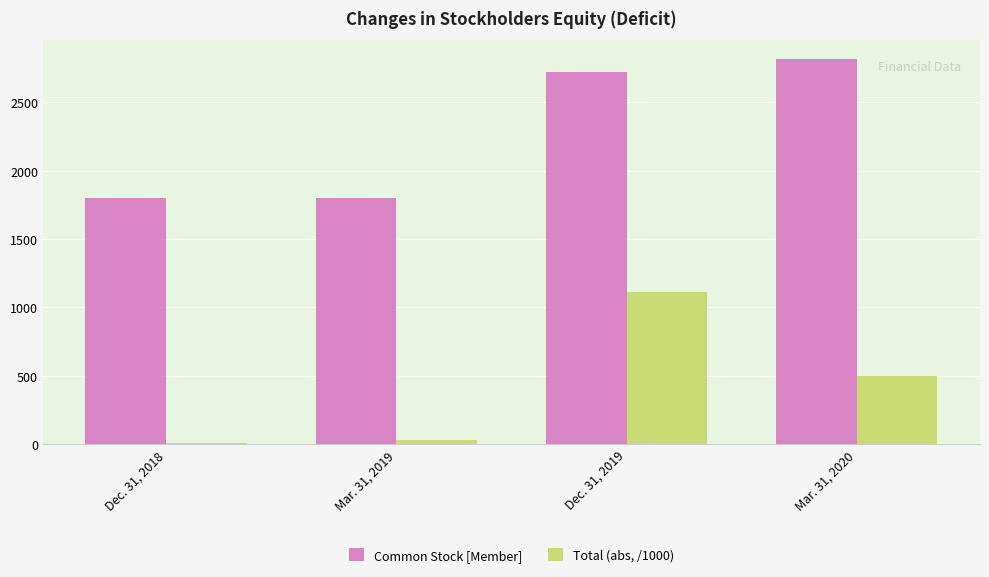

What is the maximum value for Common Stock [Member]?

2814.0